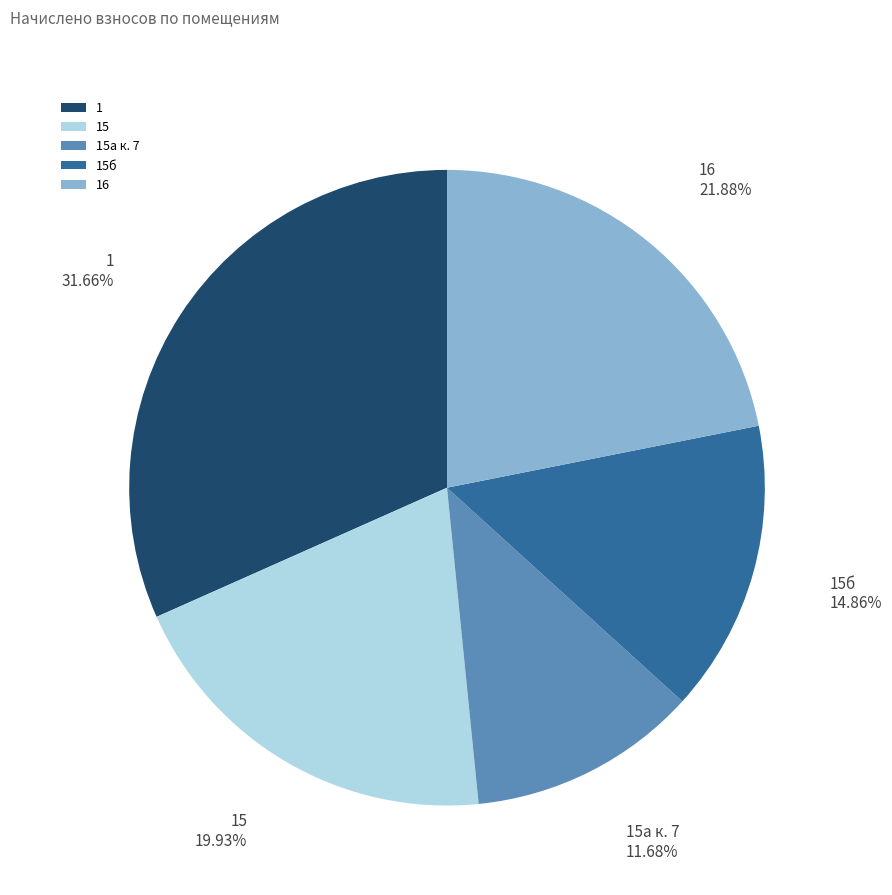

Does any single category account for the majority?

No